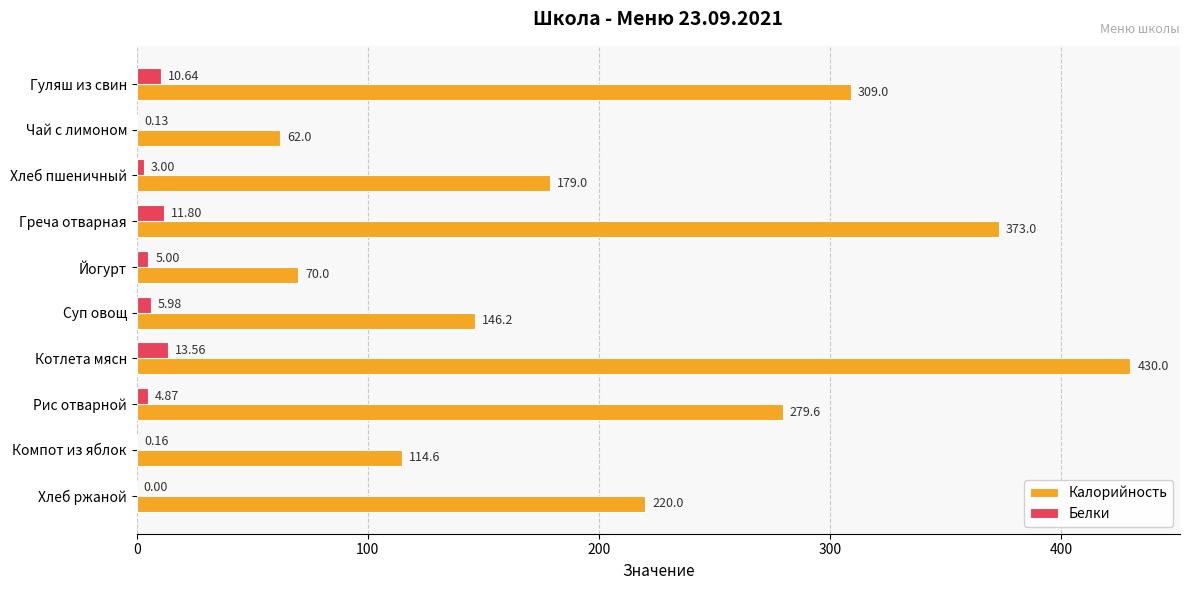

What is the greatest value displayed?

430.0